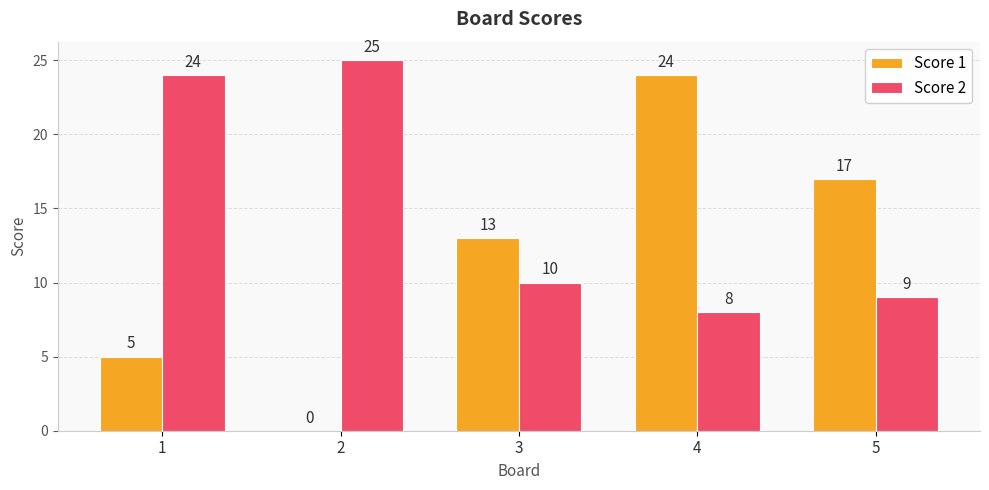

Reading right to left, list all the values displayed in this chart.

Score 1: 17	24	13	0	5
Score 2: 9	8	10	25	24